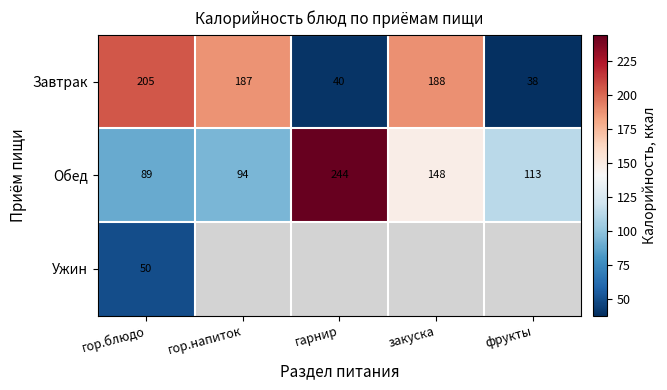

Rank the categories by Завтрак value from highest to lowest.

гор.блюдо, закуска, гор.напиток, гарнир, фрукты